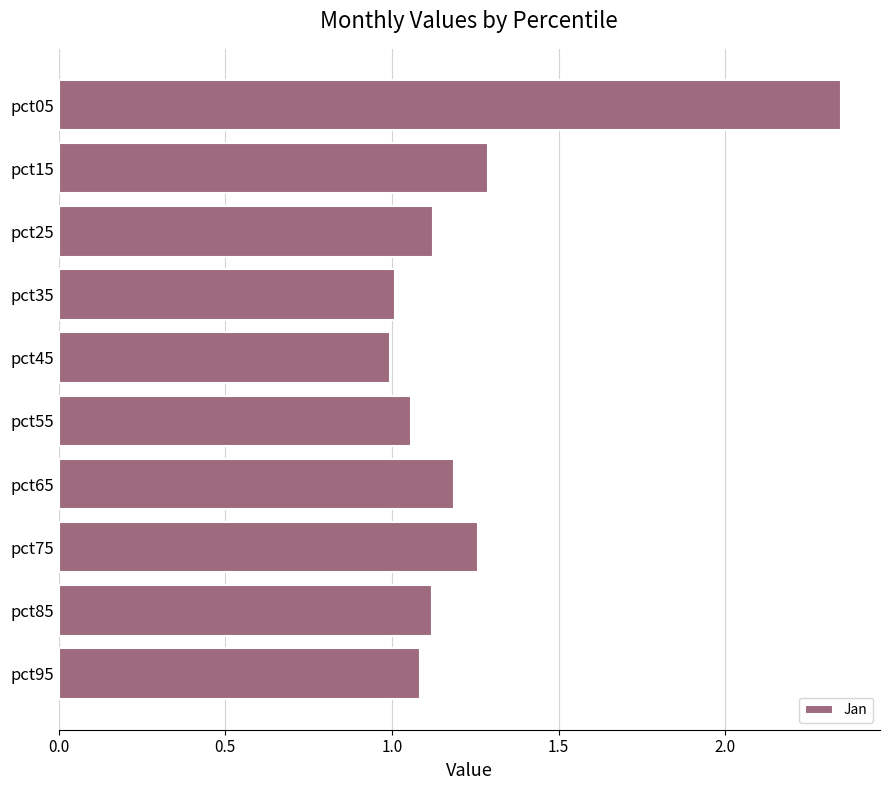

Between pct75 and pct85, which is larger?

pct75